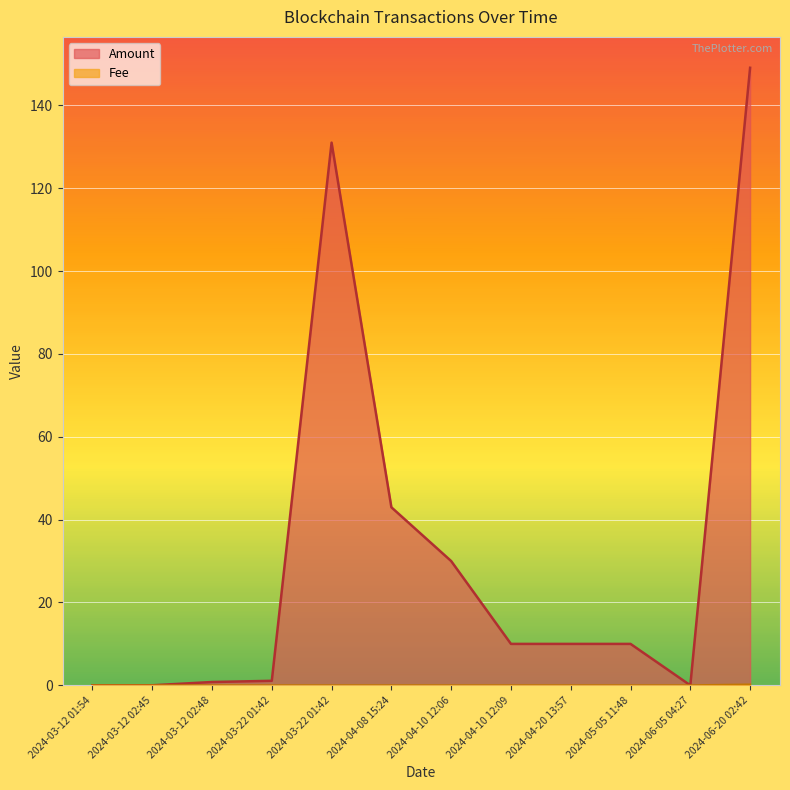

Which series has the largest range (max minus min)?

Amount